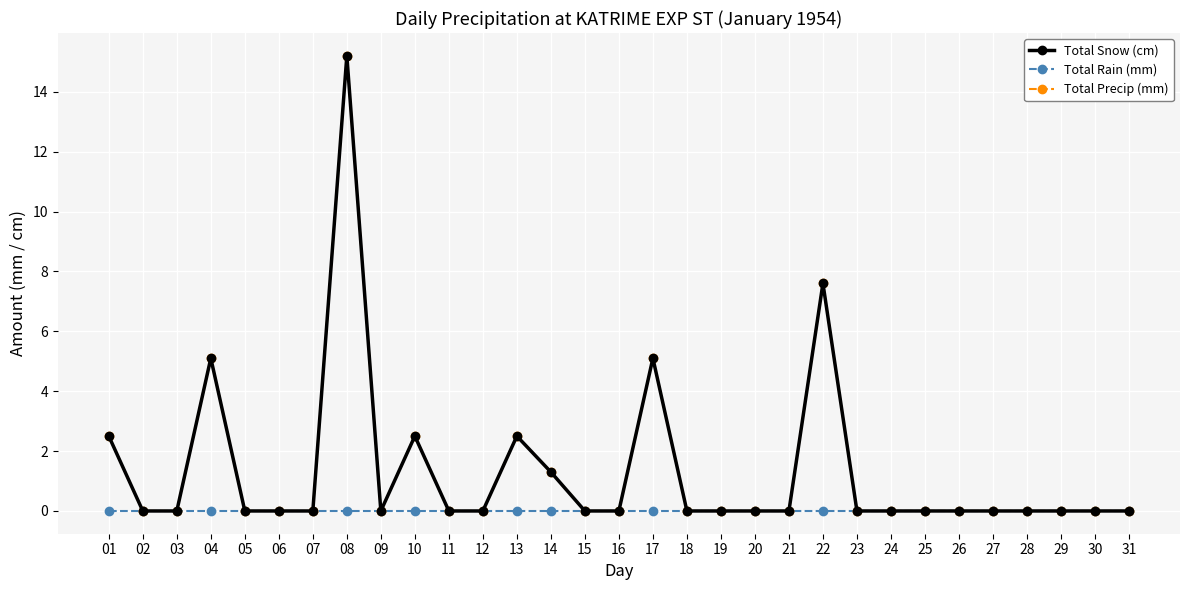

Is this an area chart (filled region under the line)?

No